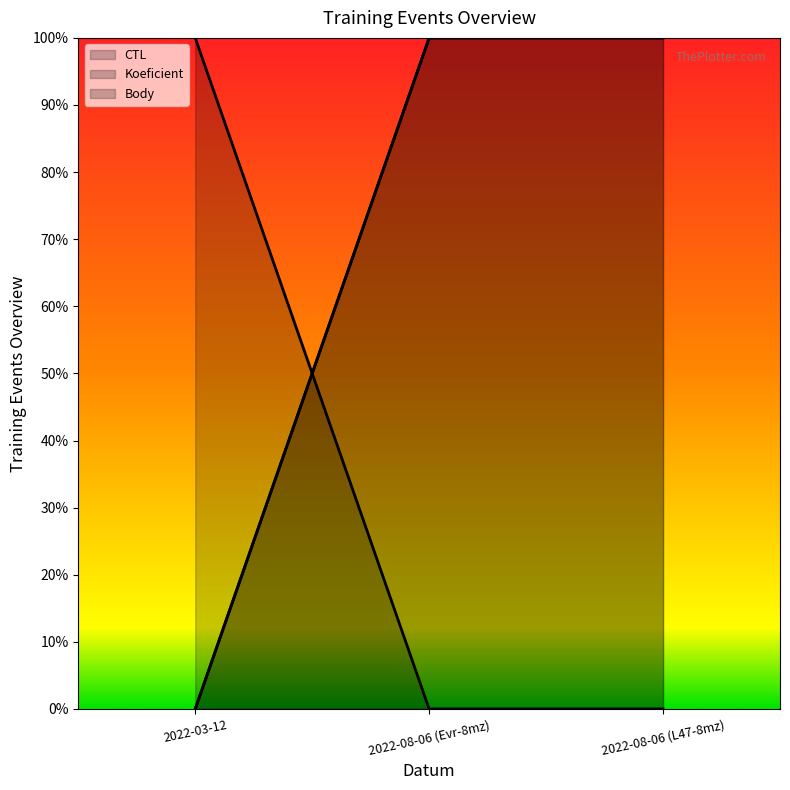

Reading left to right, what are all the values shown in this chart?

CTL: 1	0	0
Koeficient: 0	1	1
Body: 0	1	1